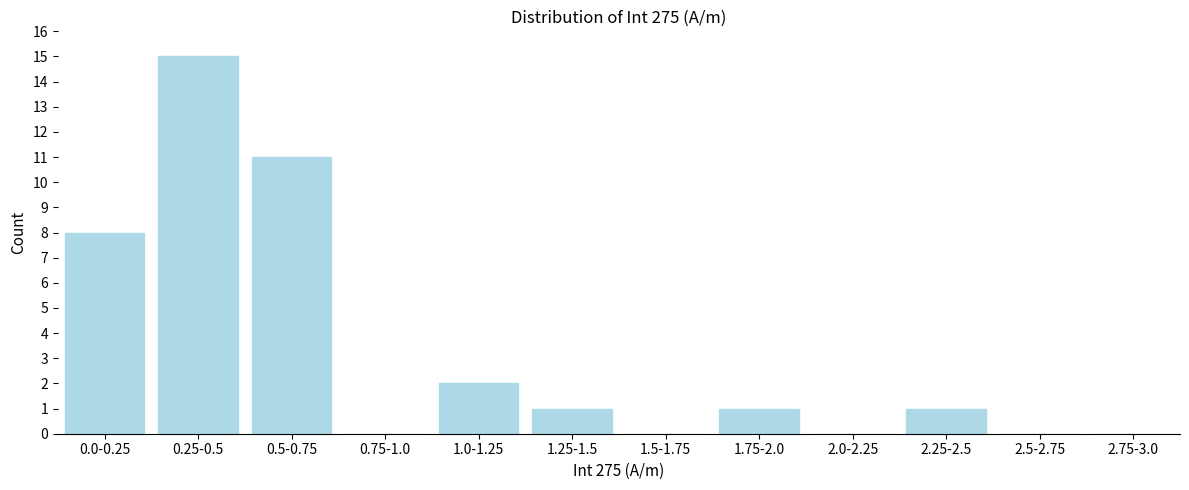

Reading left to right, list all the values displayed in this chart.

0.0-0.25=8	0.25-0.5=15	0.5-0.75=11	0.75-1.0=0	1.0-1.25=2	1.25-1.5=1	1.5-1.75=0	1.75-2.0=1	2.0-2.25=0	2.25-2.5=1	2.5-2.75=0	2.75-3.0=0